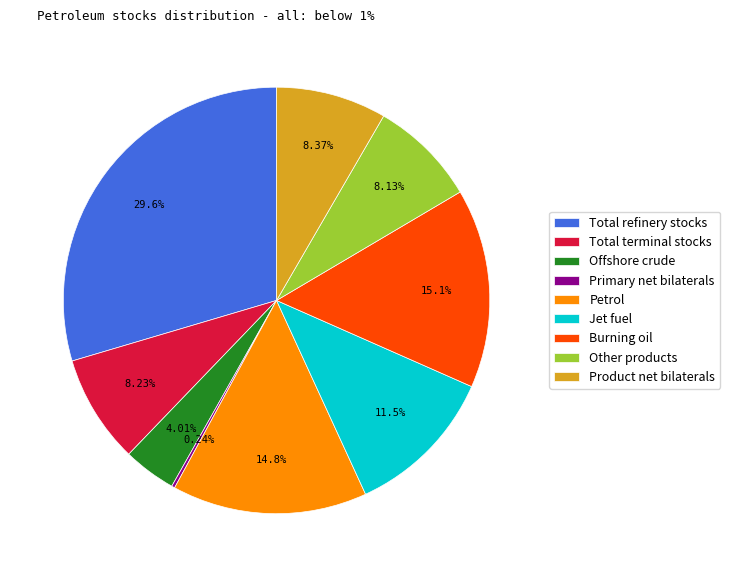

Does Product net bilaterals account for over 50% of the chart?

No